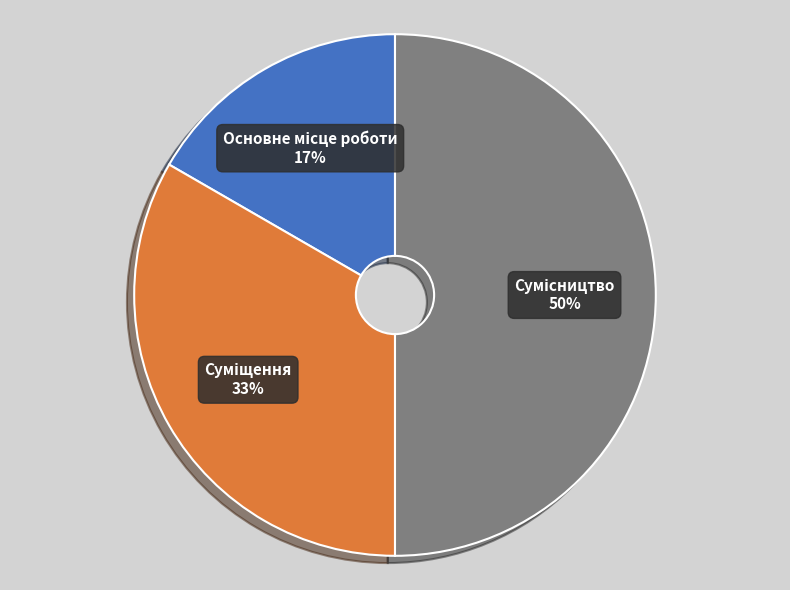

To the nearest percent, what is the difference between the largest and smallest slice percentages?

33%